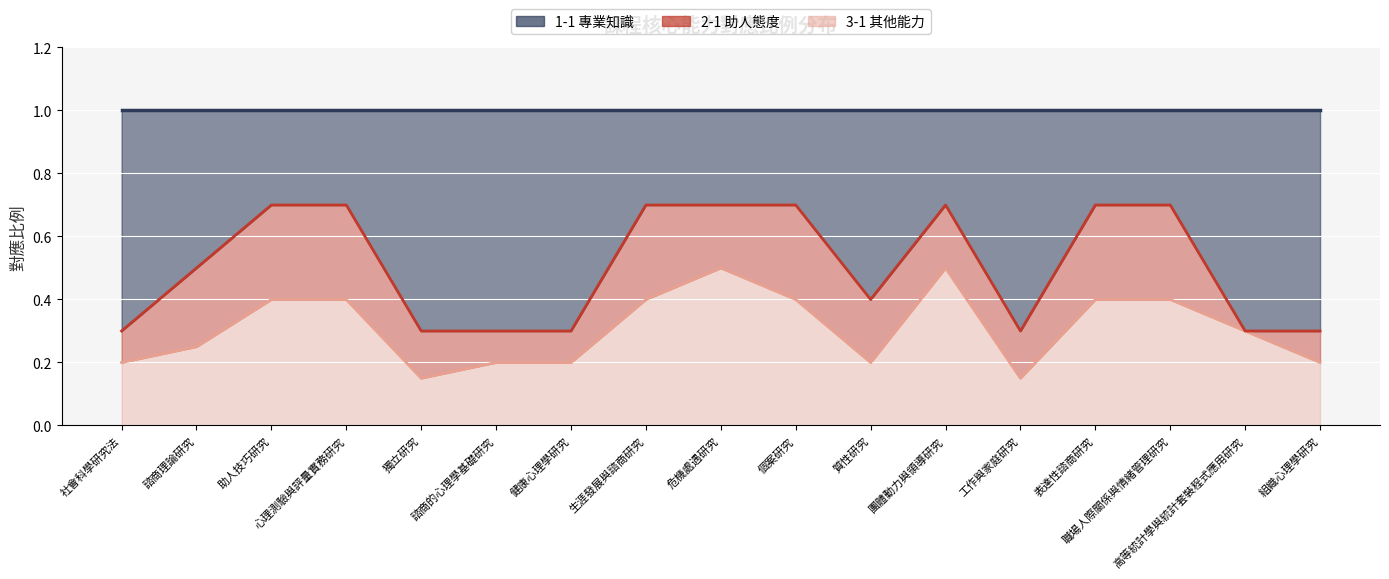

What value does the 3-1 其他能力 series have at 質性研究?

0.2